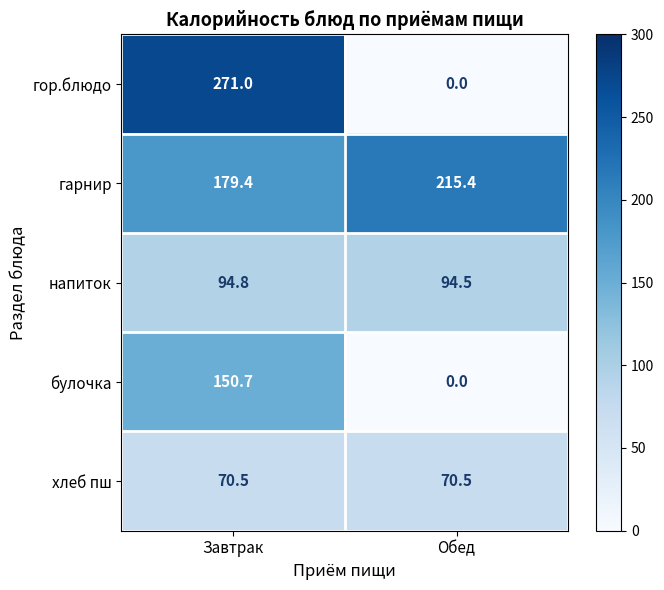

At which category does the chart reach its peak across all series?

Завтрак